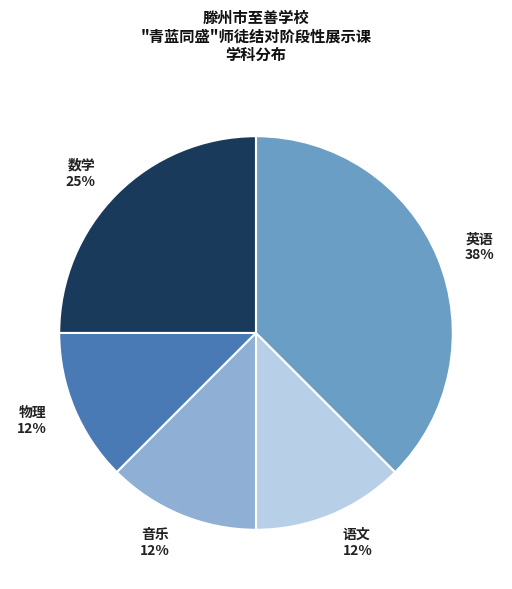

Approximately how many times larger is the value at 英语 compared to 数学?

1.5